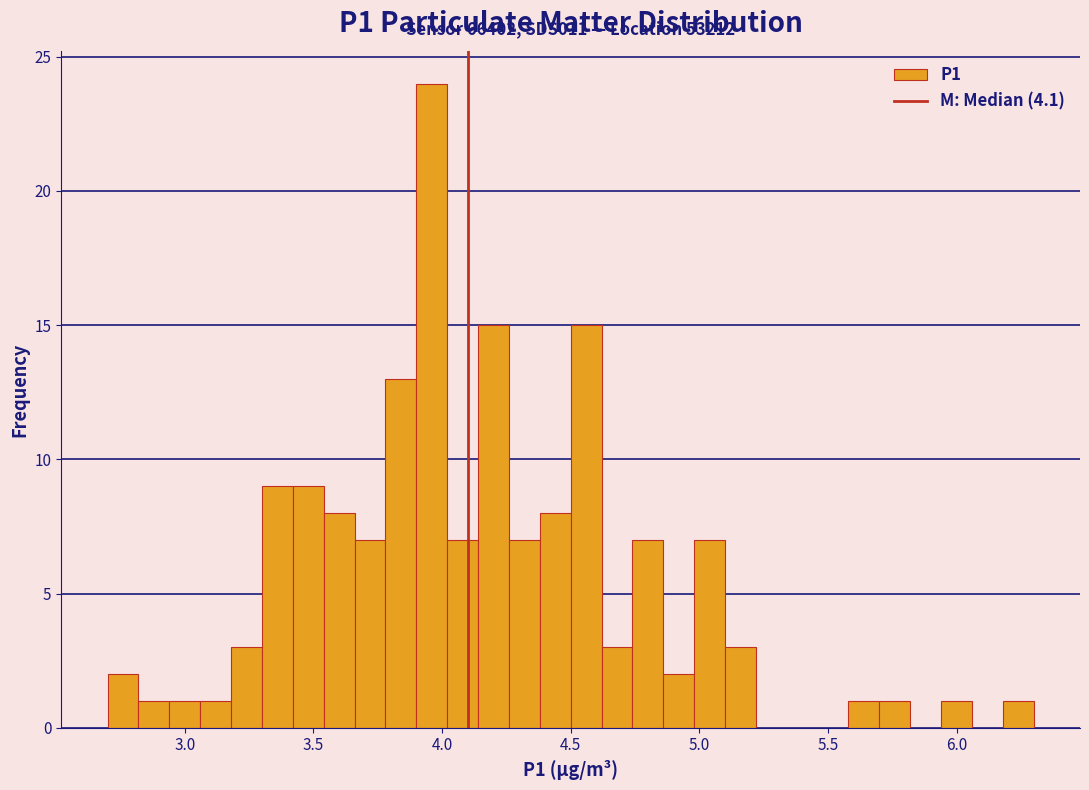

Read against the x-axis, roughly where is the centre of the tallest bar?

3.95